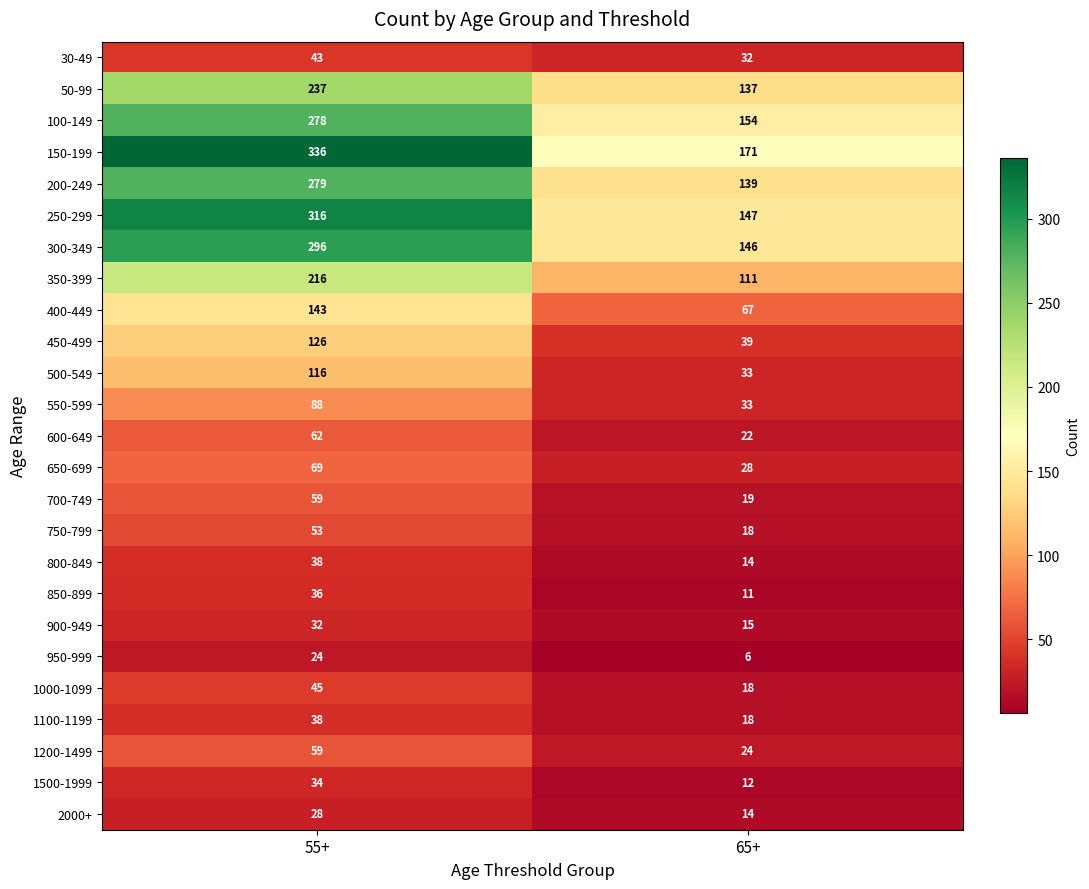

List the labels in order of 2000+ value, largest first.

55+, 65+